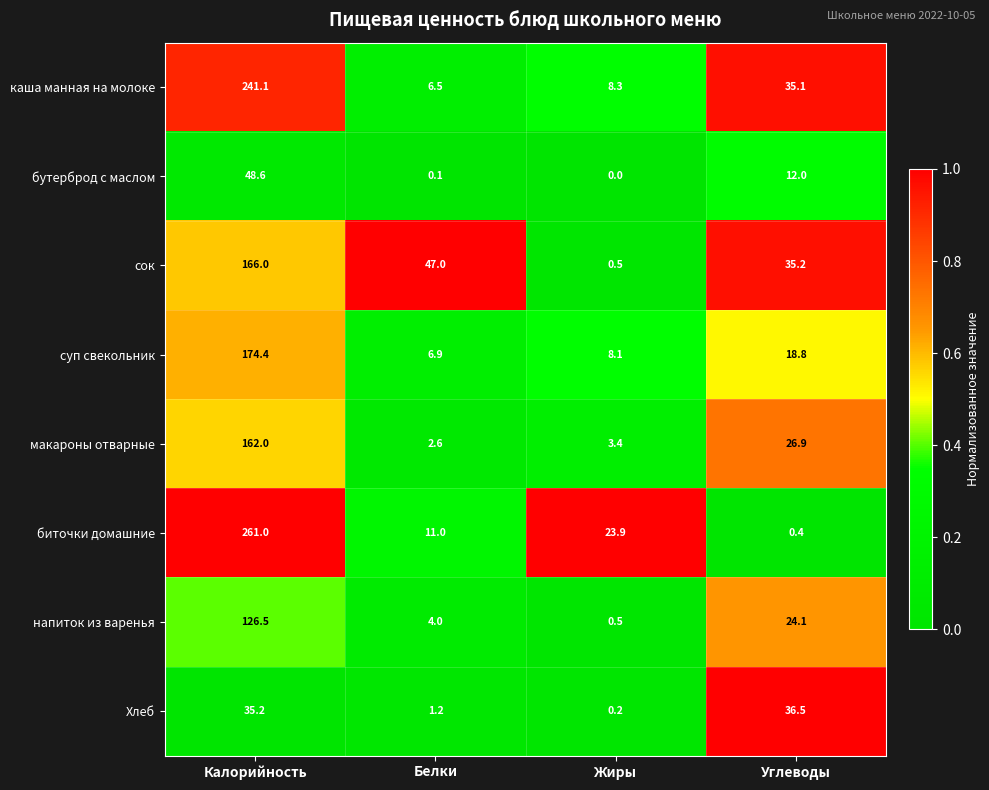

What is the sum of all каша манная на молоке values?

291.0